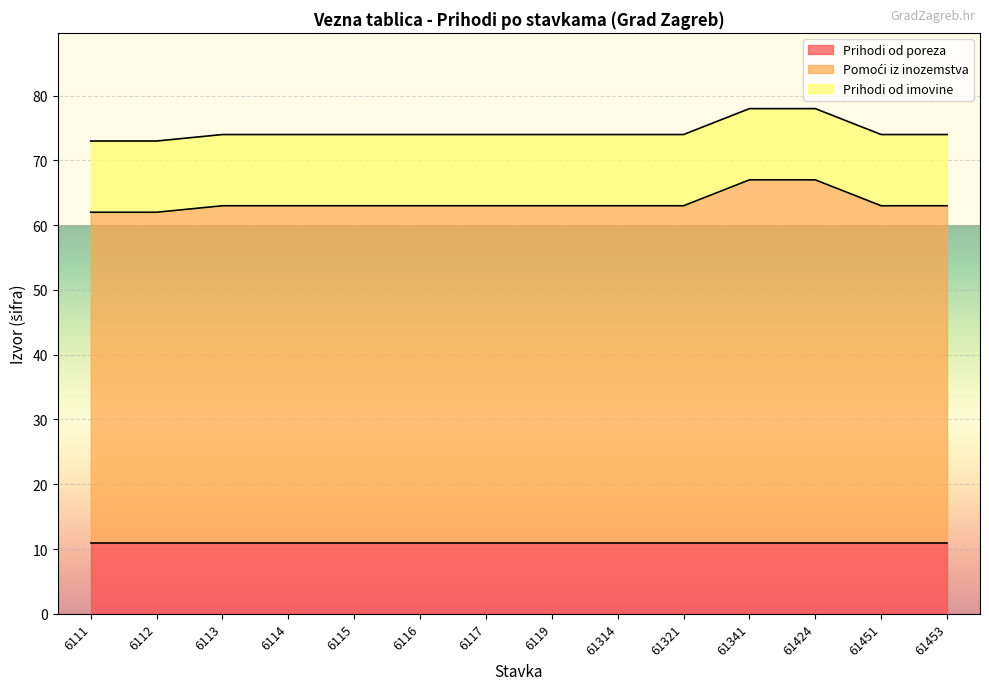

At 61453, list the series in order from largest to smallest.

Pomoći iz inozemstva, Prihodi od poreza, Prihodi od imovine